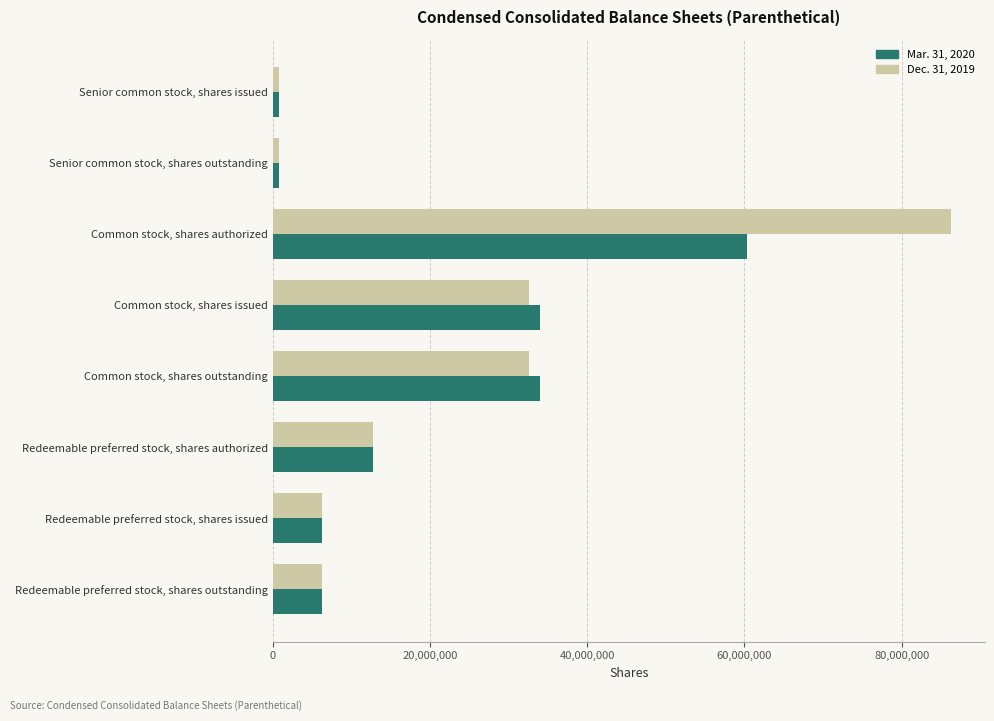

Which category has the highest value across all series?

Common stock, shares authorized